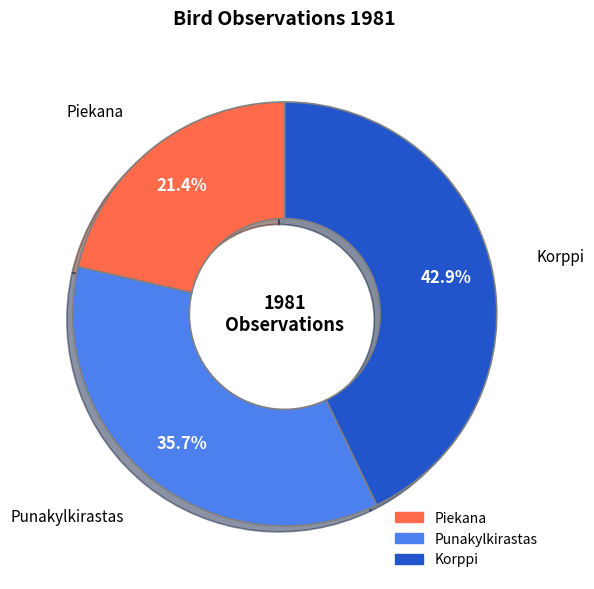

Rank the categories by value from lowest to highest.

Piekana, Punakylkirastas, Korppi